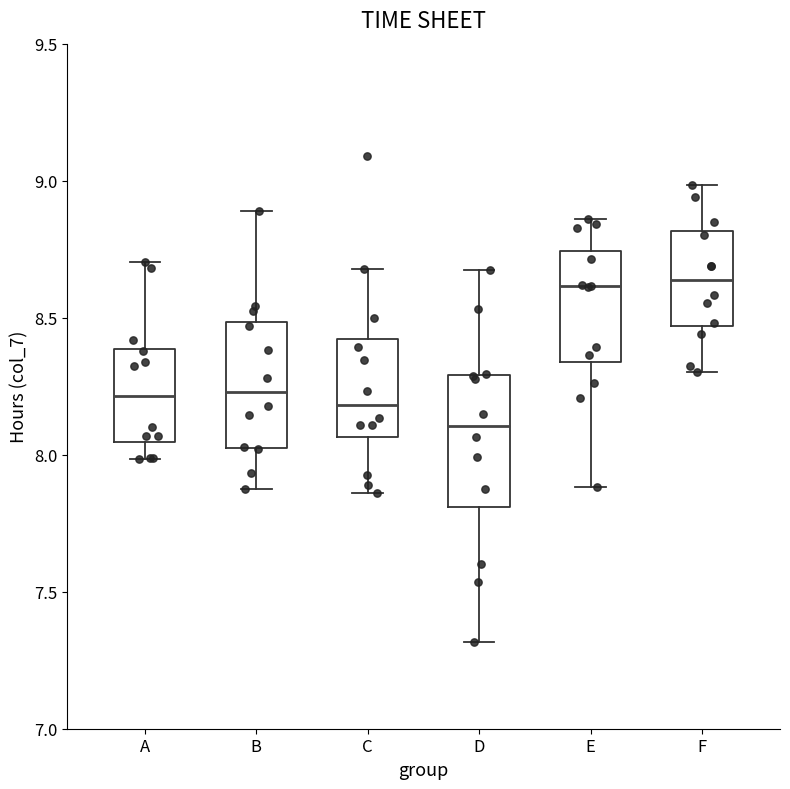

Which box has the lowest median line?

D